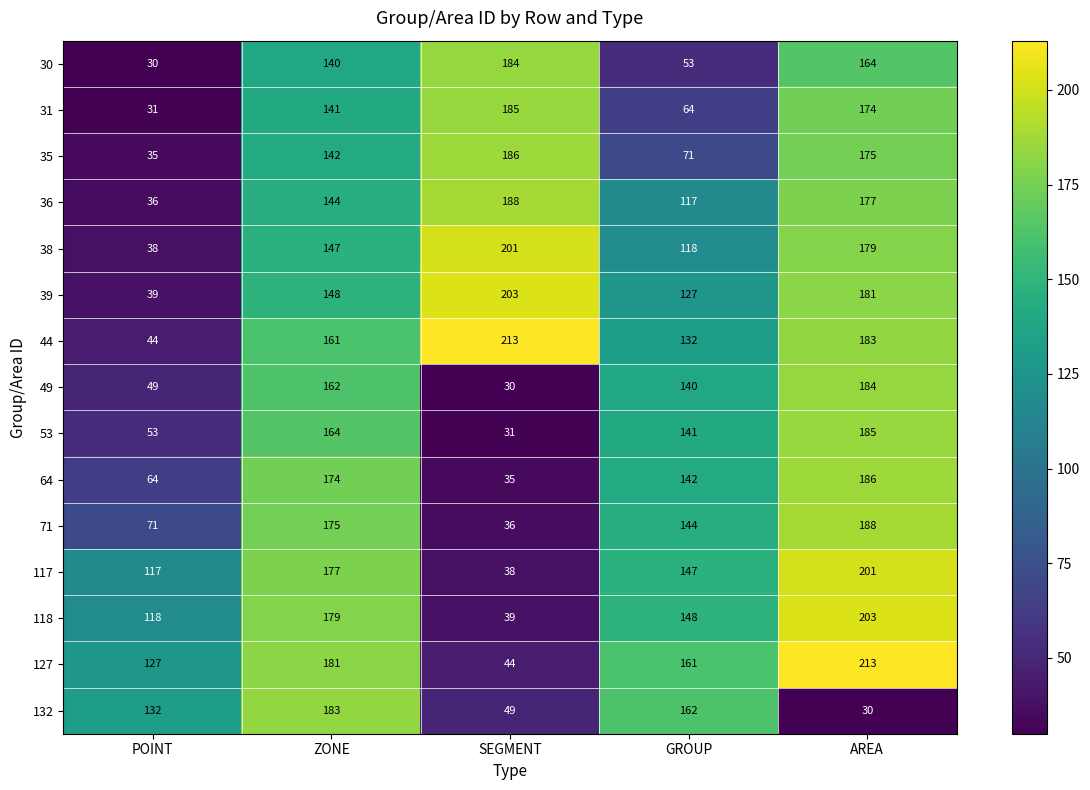

What is the difference between the highest and lowest values at GROUP?

109